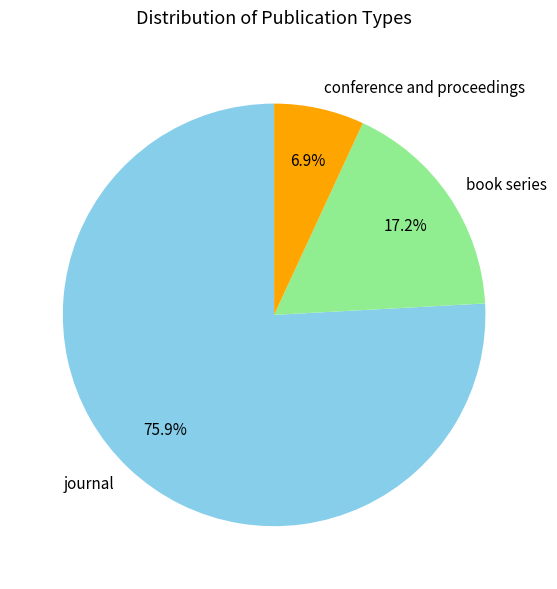

Count the number of slices in the pie.

3